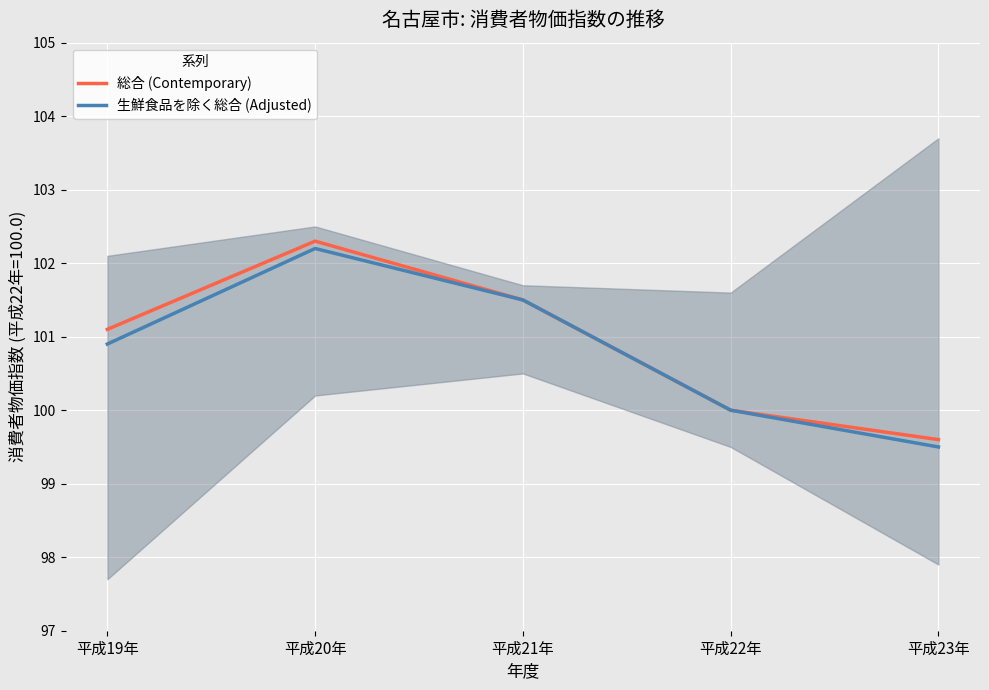

The 総合 (Contemporary) series shows 102.3 at 平成20年. True or false?

True